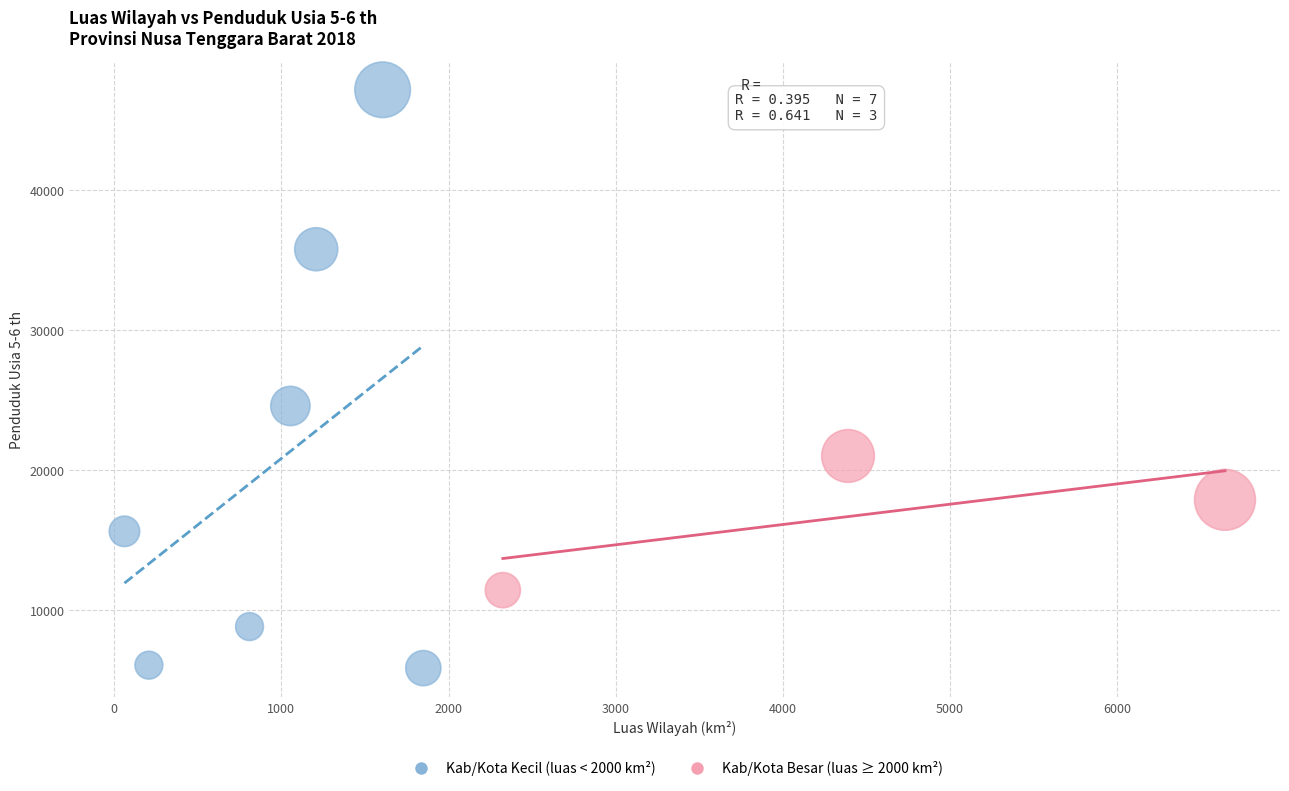

Which series has the largest Y range (max minus min)?

Kab/Kota Kecil (luas < 2000 km²)